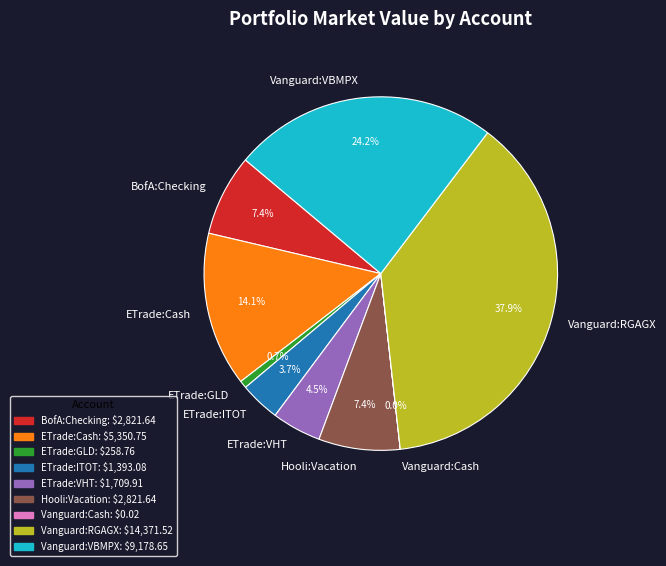

To the nearest percent, what percentage of the pie is Vanguard:VBMPX?

24%